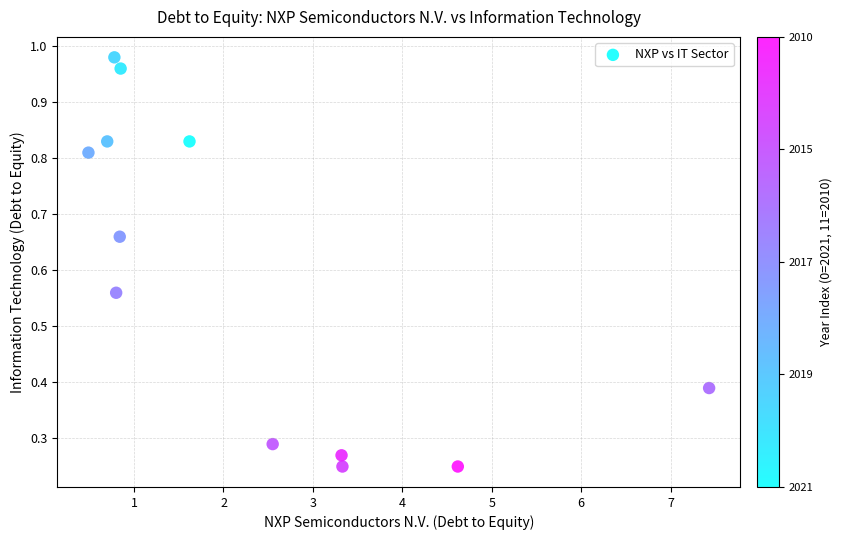

What is the average X value?

2.3